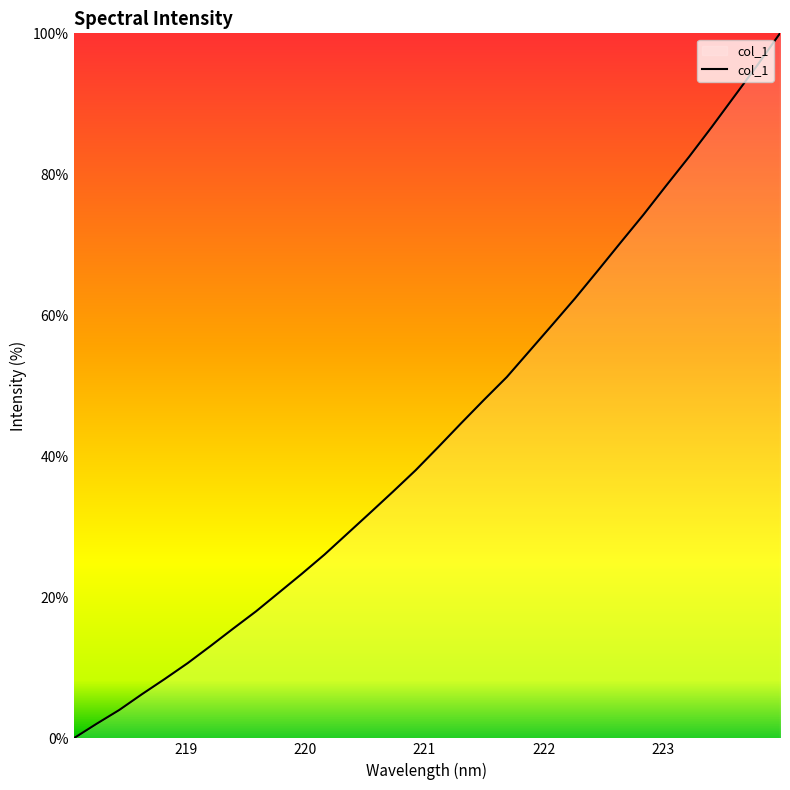

What is the maximum value shown in the chart?

100.0